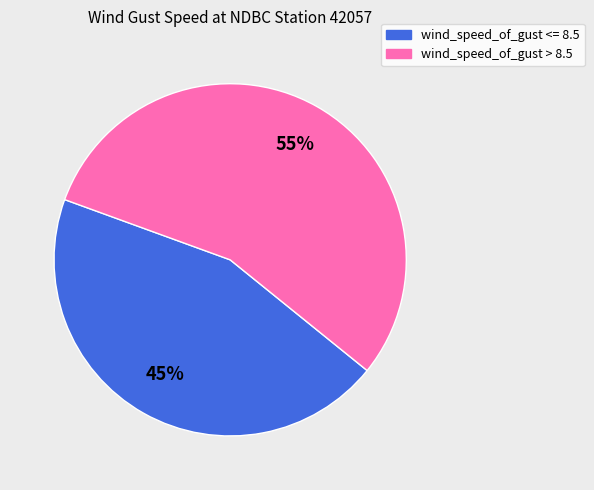

What is the ratio of the value at wind_speed_of_gust <= 8.5 to the value at wind_speed_of_gust > 8.5?

0.8